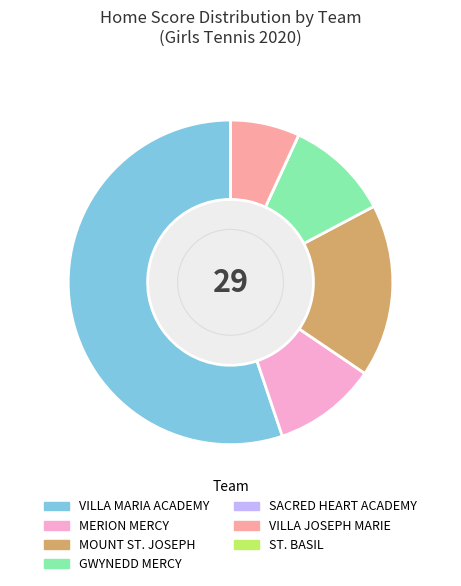

What is the majority slice?

VILLA MARIA ACADEMY